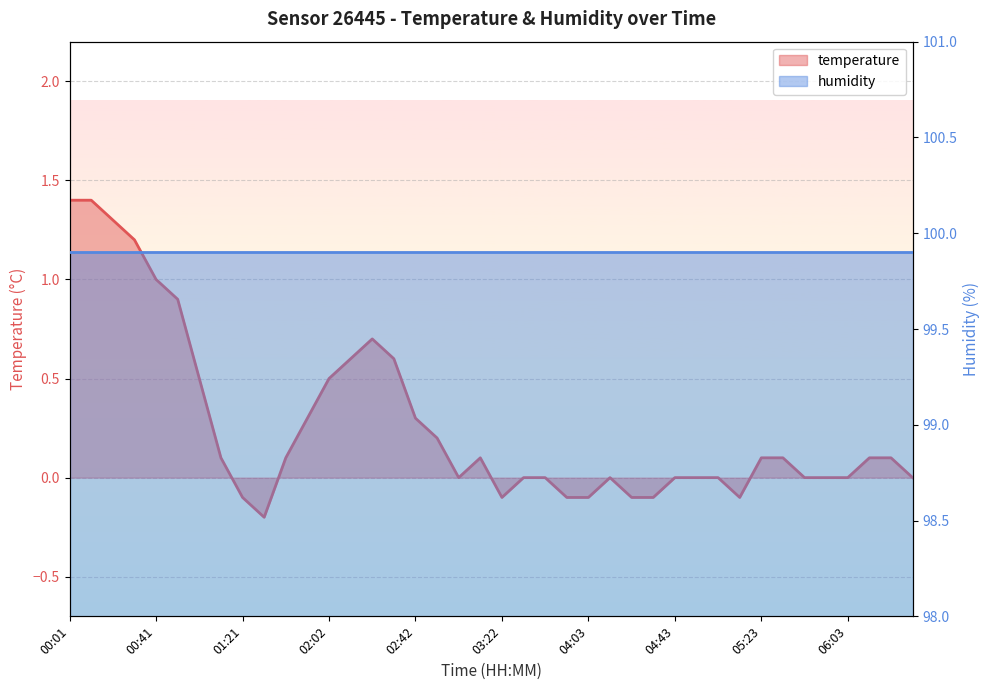

The value at 01:41 is 0.0. True or false?

False